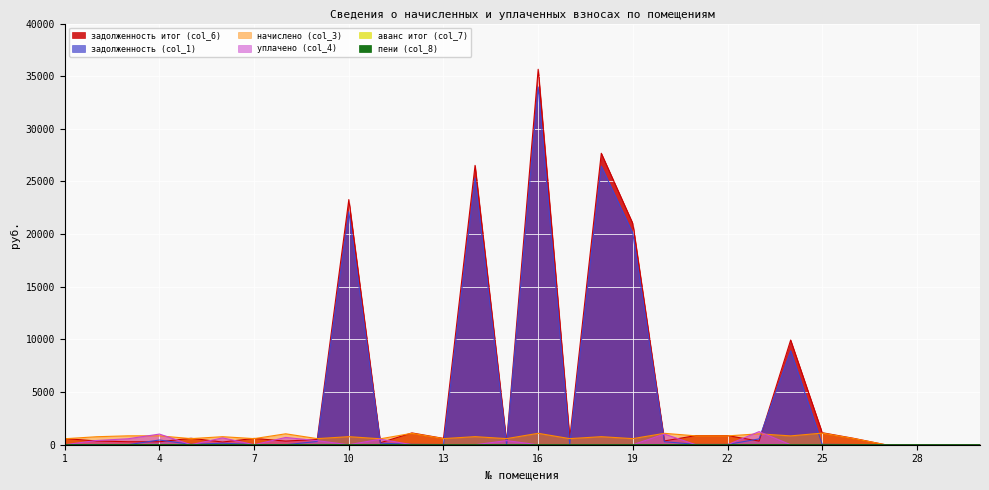

What is the difference between the highest and lowest values at 11?

564.5